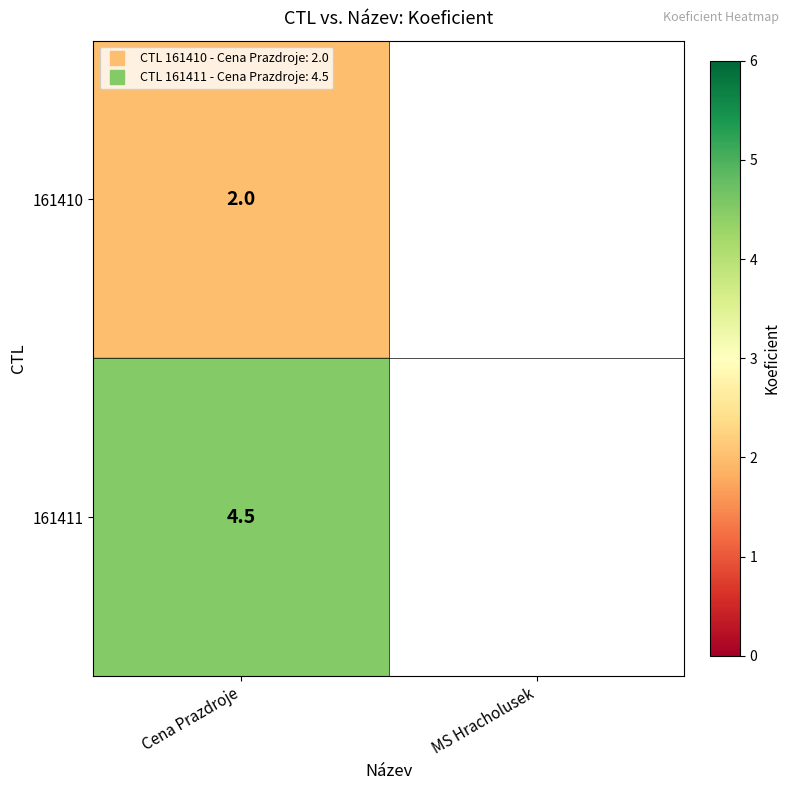

What is the minimum value for 161410?

2.0